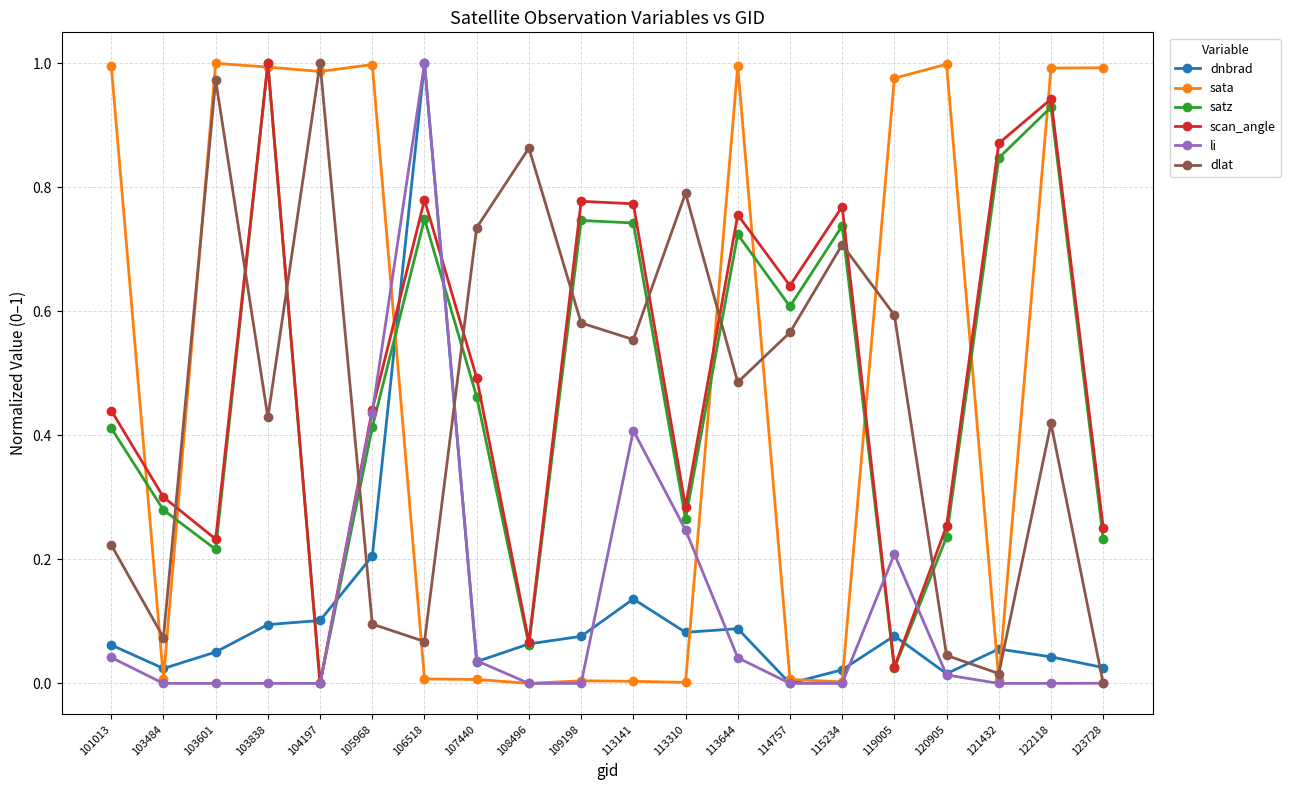

True or false: dnbrad and sata intersect in this chart.

True